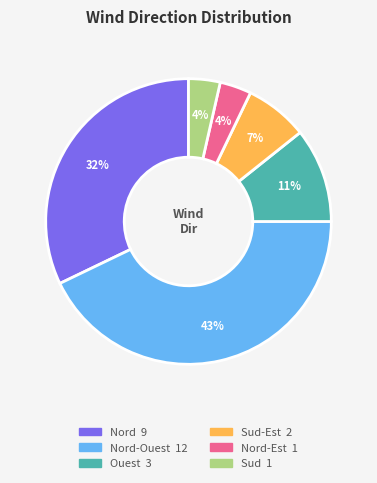

To the nearest percent, what is the average slice percentage?

17%